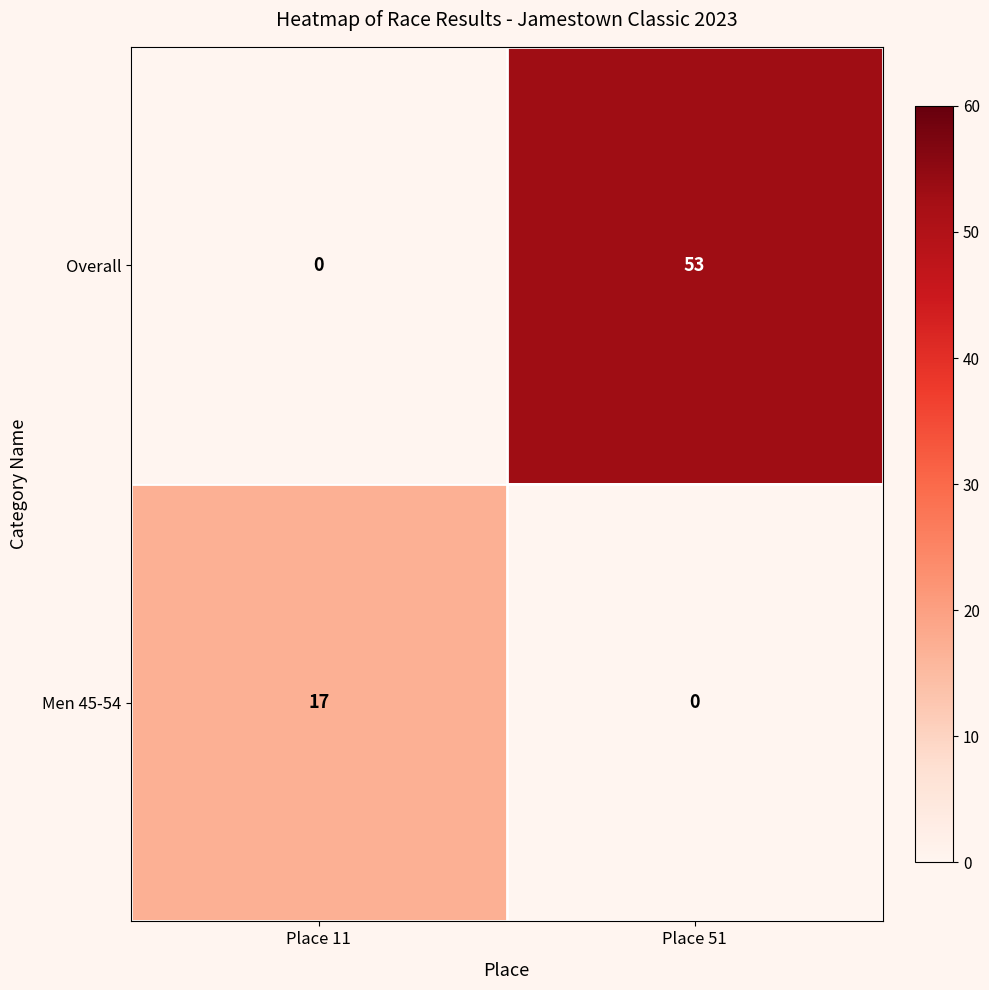

What is the difference between the maximum and minimum values in the Men 45-54 series?

17